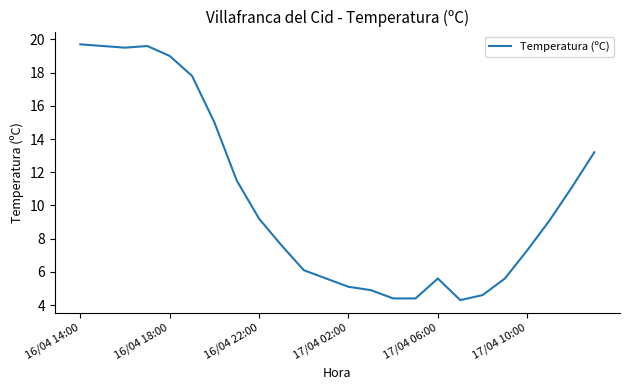

What is the minimum value shown in the chart?

4.3